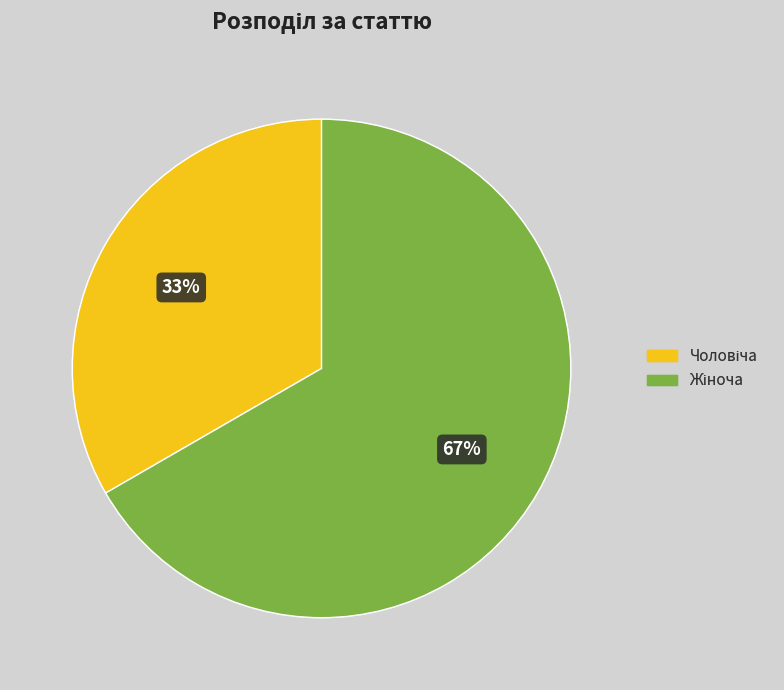

Is there any slice that represents more than half of the pie?

Yes